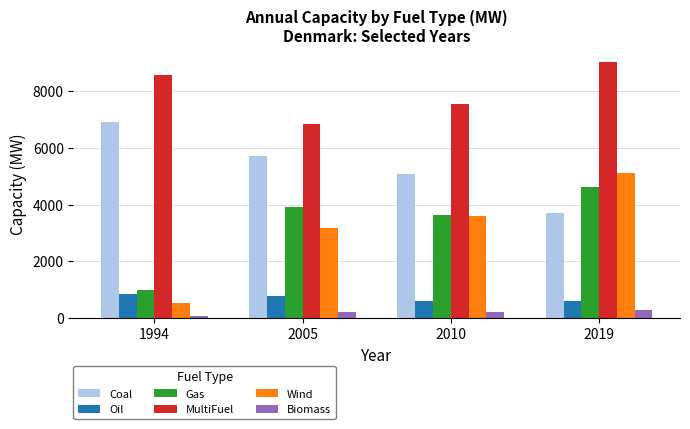

The value of Gas at 1994 is 265. True or false?

False